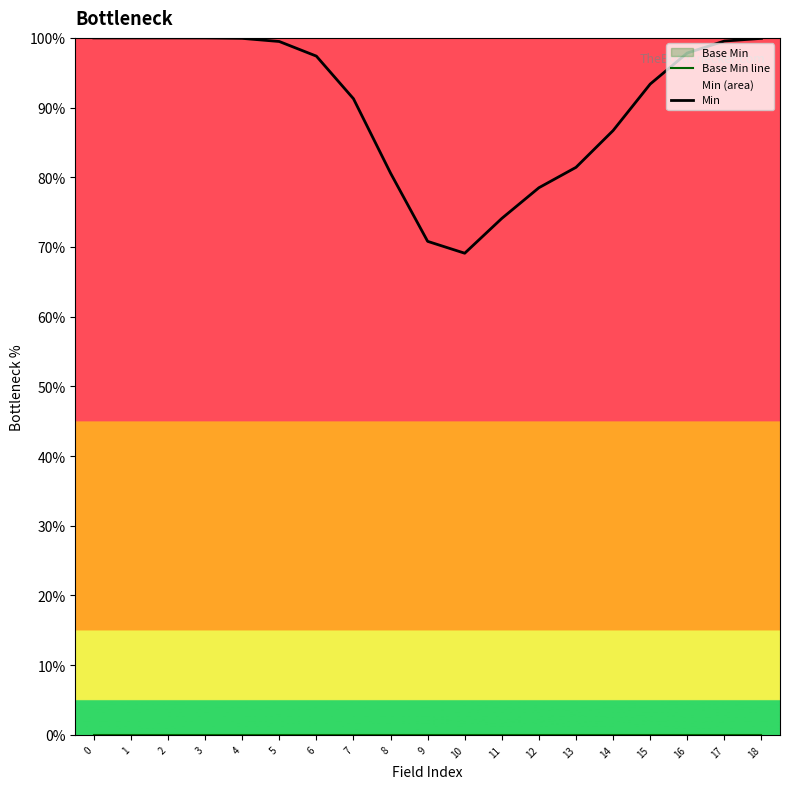

True or false: Base Min line and Min intersect in this chart.

False